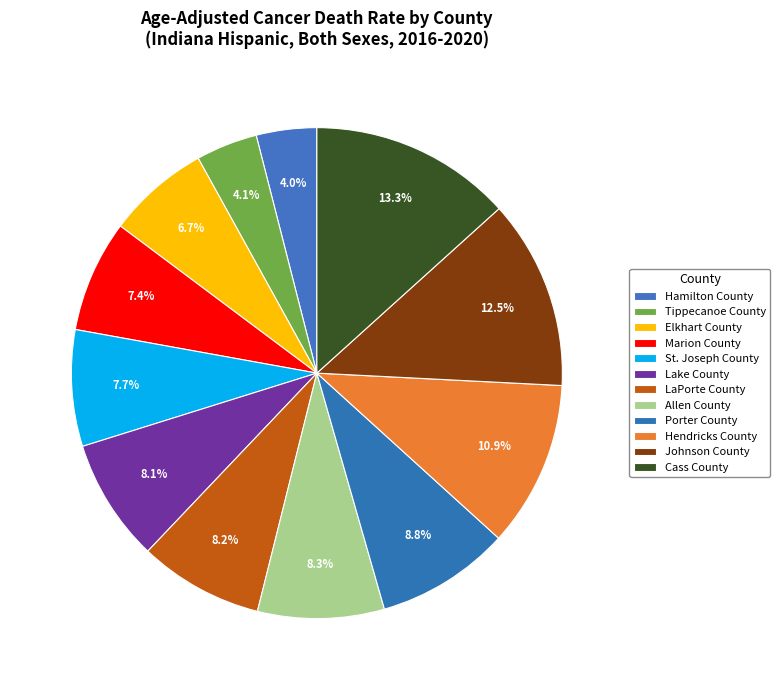

How many segments does this pie chart have?

12